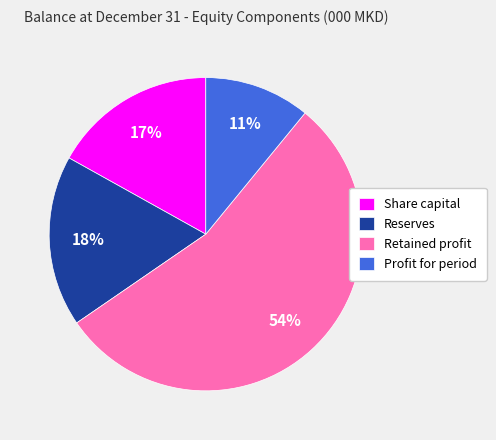

True or false: Share capital accounts for 17% of the total.

True